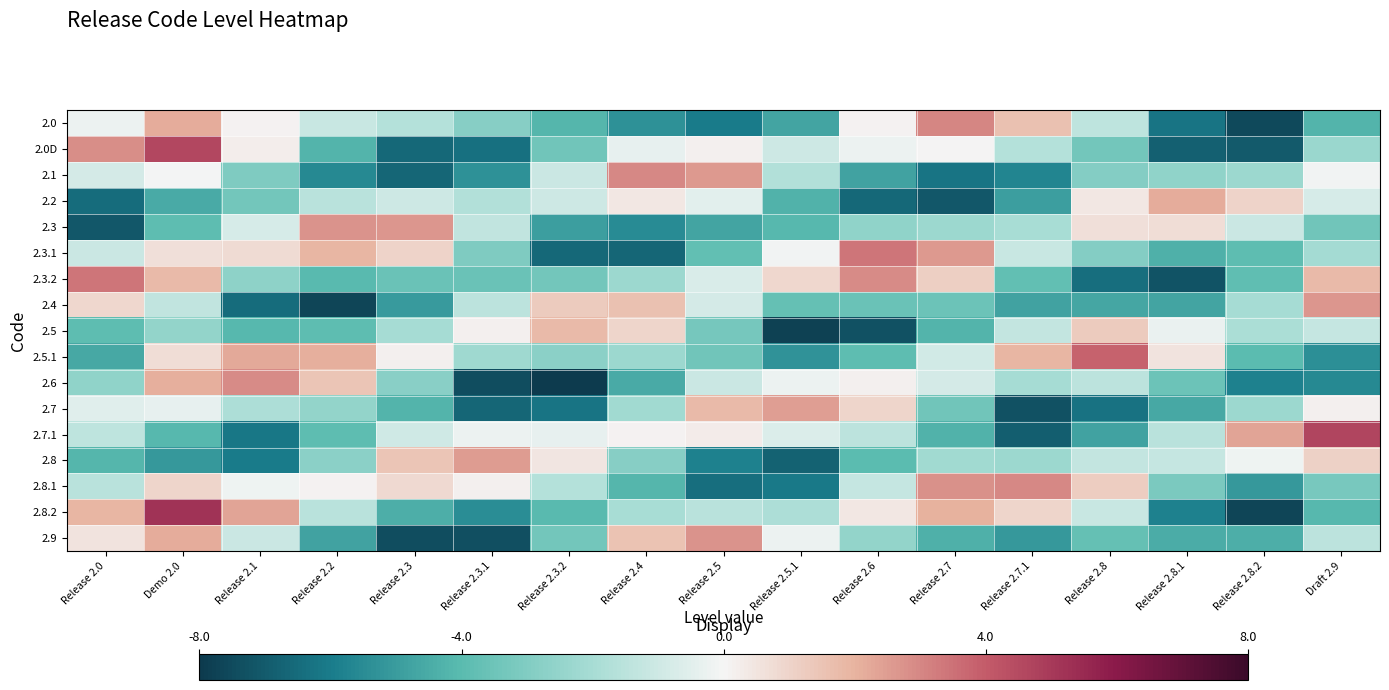

Reading right to left, what are all the values shown in this chart?

2.0: Draft 2.9=-4.2	Release 2.8.2=-7.5	Release 2.8.1=-6.2	Release 2.8=-1.4	Release 2.7.1=1.6	Release 2.7=3.0	Release 2.6=0.1	Release 2.5.1=-4.7	Release 2.5=-6.0	Release 2.4=-5.3	Release 2.3.2=-4.2	Release 2.3.1=-2.8	Release 2.3=-1.6	Release 2.2=-1.2	Release 2.1=0.1	Demo 2.0=2.2	Release 2.0=-0.2
2.0D: Draft 2.9=-2.3	Release 2.8.2=-7.0	Release 2.8.1=-6.8	Release 2.8=-3.4	Release 2.7.1=-1.6	Release 2.7=0.0	Release 2.6=-0.2	Release 2.5.1=-1.0	Release 2.5=0.1	Release 2.4=-0.4	Release 2.3.2=-3.4	Release 2.3.1=-6.3	Release 2.3=-6.5	Release 2.2=-4.2	Release 2.1=0.2	Demo 2.0=4.5	Release 2.0=2.8
2.1: Draft 2.9=-0.1	Release 2.8.2=-2.3	Release 2.8.1=-2.6	Release 2.8=-2.9	Release 2.7.1=-5.7	Release 2.7=-6.2	Release 2.6=-4.8	Release 2.5.1=-1.7	Release 2.5=2.6	Release 2.4=2.9	Release 2.3.2=-1.1	Release 2.3.1=-5.3	Release 2.3=-6.6	Release 2.2=-5.6	Release 2.1=-3.0	Demo 2.0=-0.0	Release 2.0=-0.9
2.2: Draft 2.9=-0.8	Release 2.8.2=1.0	Release 2.8.1=2.2	Release 2.8=0.4	Release 2.7.1=-4.9	Release 2.7=-7.1	Release 2.6=-6.5	Release 2.5.1=-4.2	Release 2.5=-0.5	Release 2.4=0.4	Release 2.3.2=-1.1	Release 2.3.1=-1.7	Release 2.3=-1.0	Release 2.2=-1.5	Release 2.1=-3.4	Demo 2.0=-4.5	Release 2.0=-6.4
2.3: Draft 2.9=-3.4	Release 2.8.2=-1.1	Release 2.8.1=0.7	Release 2.8=0.7	Release 2.7.1=-2.0	Release 2.7=-2.3	Release 2.6=-2.6	Release 2.5.1=-4.1	Release 2.5=-4.7	Release 2.4=-5.5	Release 2.3.2=-4.9	Release 2.3.1=-1.3	Release 2.3=2.7	Release 2.2=2.7	Release 2.1=-0.8	Demo 2.0=-3.9	Release 2.0=-7.1
2.3.1: Draft 2.9=-2.1	Release 2.8.2=-3.9	Release 2.8.1=-4.3	Release 2.8=-2.9	Release 2.7.1=-1.2	Release 2.7=2.6	Release 2.6=3.4	Release 2.5.1=-0.1	Release 2.5=-3.8	Release 2.4=-6.6	Release 2.3.2=-6.6	Release 2.3.1=-3.0	Release 2.3=1.0	Release 2.2=1.9	Release 2.1=0.8	Demo 2.0=0.6	Release 2.0=-1.1
2.3.2: Draft 2.9=1.8	Release 2.8.2=-3.8	Release 2.8.1=-7.2	Release 2.8=-6.4	Release 2.7.1=-3.7	Release 2.7=1.2	Release 2.6=2.9	Release 2.5.1=0.9	Release 2.5=-0.7	Release 2.4=-2.3	Release 2.3.2=-3.4	Release 2.3.1=-3.5	Release 2.3=-3.5	Release 2.2=-4.0	Release 2.1=-2.6	Demo 2.0=1.8	Release 2.0=3.4
2.4: Draft 2.9=2.7	Release 2.8.2=-2.0	Release 2.8.1=-4.7	Release 2.8=-4.6	Release 2.7.1=-4.8	Release 2.7=-3.5	Release 2.6=-3.6	Release 2.5.1=-3.7	Release 2.5=-0.8	Release 2.4=1.6	Release 2.3.2=1.3	Release 2.3.1=-1.5	Release 2.3=-5.0	Release 2.2=-7.6	Release 2.1=-6.4	Demo 2.0=-1.3	Release 2.0=0.9
2.5: Draft 2.9=-1.2	Release 2.8.2=-1.9	Release 2.8.1=-0.3	Release 2.8=1.3	Release 2.7.1=-1.3	Release 2.7=-4.2	Release 2.6=-7.3	Release 2.5.1=-7.7	Release 2.5=-3.3	Release 2.4=0.9	Release 2.3.2=1.8	Release 2.3.1=0.1	Release 2.3=-2.0	Release 2.2=-3.9	Release 2.1=-4.1	Demo 2.0=-2.5	Release 2.0=-3.9
2.5.1: Draft 2.9=-5.4	Release 2.8.2=-4.0	Release 2.8.1=0.5	Release 2.8=3.8	Release 2.7.1=1.9	Release 2.7=-0.9	Release 2.6=-3.9	Release 2.5.1=-5.3	Release 2.5=-3.4	Release 2.4=-2.3	Release 2.3.2=-2.7	Release 2.3.1=-2.2	Release 2.3=0.2	Release 2.2=2.1	Release 2.1=2.2	Demo 2.0=0.7	Release 2.0=-4.6
2.6: Draft 2.9=-5.6	Release 2.8.2=-5.8	Release 2.8.1=-3.5	Release 2.8=-1.5	Release 2.7.1=-2.0	Release 2.7=-0.8	Release 2.6=0.2	Release 2.5.1=-0.2	Release 2.5=-1.1	Release 2.4=-4.5	Release 2.3.2=-8.0	Release 2.3.1=-7.4	Release 2.3=-2.7	Release 2.2=1.5	Release 2.1=2.9	Demo 2.0=2.1	Release 2.0=-2.6
2.7: Draft 2.9=0.2	Release 2.8.2=-2.2	Release 2.8.1=-4.6	Release 2.8=-6.3	Release 2.7.1=-7.3	Release 2.7=-3.4	Release 2.6=0.9	Release 2.5.1=2.4	Release 2.5=1.7	Release 2.4=-2.2	Release 2.3.2=-6.2	Release 2.3.1=-6.6	Release 2.3=-4.2	Release 2.2=-2.5	Release 2.1=-1.9	Demo 2.0=-0.3	Release 2.0=-0.5
2.7.1: Draft 2.9=4.6	Release 2.8.2=2.4	Release 2.8.1=-1.5	Release 2.8=-4.7	Release 2.7.1=-6.8	Release 2.7=-4.2	Release 2.6=-1.4	Release 2.5.1=-0.6	Release 2.5=0.3	Release 2.4=0.1	Release 2.3.2=-0.3	Release 2.3.1=-0.2	Release 2.3=-0.9	Release 2.2=-3.9	Release 2.1=-6.1	Demo 2.0=-4.1	Release 2.0=-1.4
2.8: Draft 2.9=1.1	Release 2.8.2=-0.1	Release 2.8.1=-1.2	Release 2.8=-1.2	Release 2.7.1=-2.3	Release 2.7=-2.1	Release 2.6=-4.0	Release 2.5.1=-6.7	Release 2.5=-5.8	Release 2.4=-2.8	Release 2.3.2=0.5	Release 2.3.1=2.5	Release 2.3=1.5	Release 2.2=-2.7	Release 2.1=-6.0	Demo 2.0=-5.1	Release 2.0=-4.2
2.8.1: Draft 2.9=-3.2	Release 2.8.2=-5.1	Release 2.8.1=-3.1	Release 2.8=1.2	Release 2.7.1=2.9	Release 2.7=2.8	Release 2.6=-1.2	Release 2.5.1=-6.1	Release 2.5=-6.4	Release 2.4=-4.2	Release 2.3.2=-1.7	Release 2.3.1=0.2	Release 2.3=0.8	Release 2.2=0.1	Release 2.1=-0.1	Demo 2.0=0.9	Release 2.0=-1.5
2.8.2: Draft 2.9=-4.0	Release 2.8.2=-7.6	Release 2.8.1=-5.8	Release 2.8=-1.1	Release 2.7.1=1.0	Release 2.7=2.0	Release 2.6=0.4	Release 2.5.1=-1.8	Release 2.5=-1.5	Release 2.4=-2.0	Release 2.3.2=-4.0	Release 2.3.1=-5.5	Release 2.3=-4.4	Release 2.2=-1.5	Release 2.1=2.3	Demo 2.0=5.2	Release 2.0=1.9
2.9: Draft 2.9=-1.5	Release 2.8.2=-4.4	Release 2.8.1=-4.5	Release 2.8=-3.7	Release 2.7.1=-5.1	Release 2.7=-4.3	Release 2.6=-2.5	Release 2.5.1=-0.2	Release 2.5=2.7	Release 2.4=1.5	Release 2.3.2=-3.4	Release 2.3.1=-7.3	Release 2.3=-7.4	Release 2.2=-4.8	Release 2.1=-1.1	Demo 2.0=2.1	Release 2.0=0.5